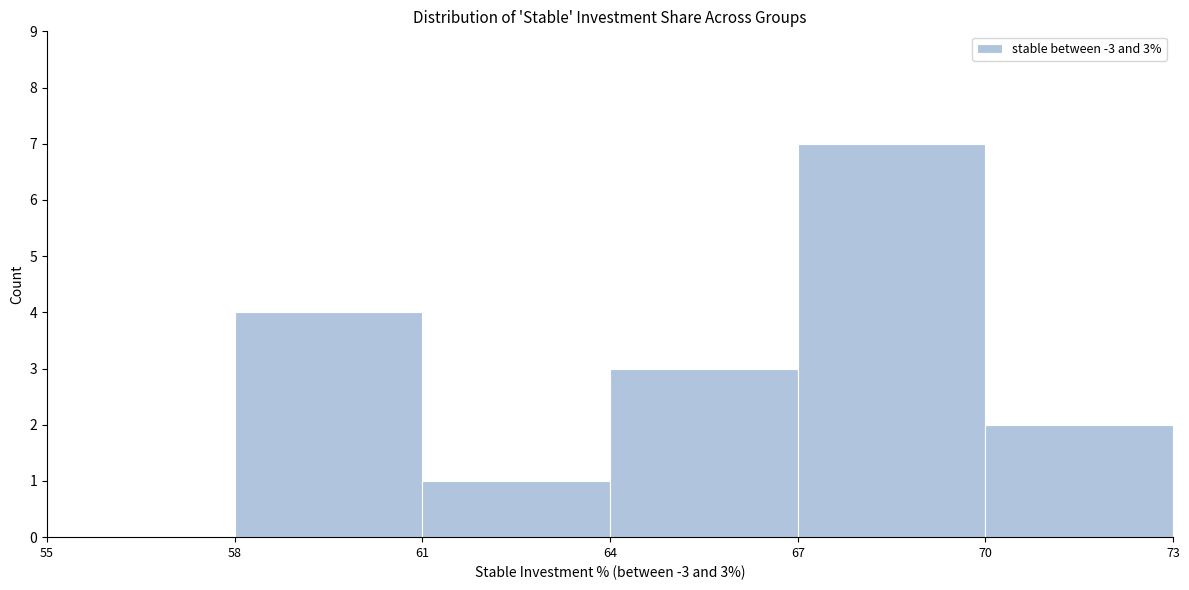

Over which range of the x-axis is the bar tallest?

67 to 70